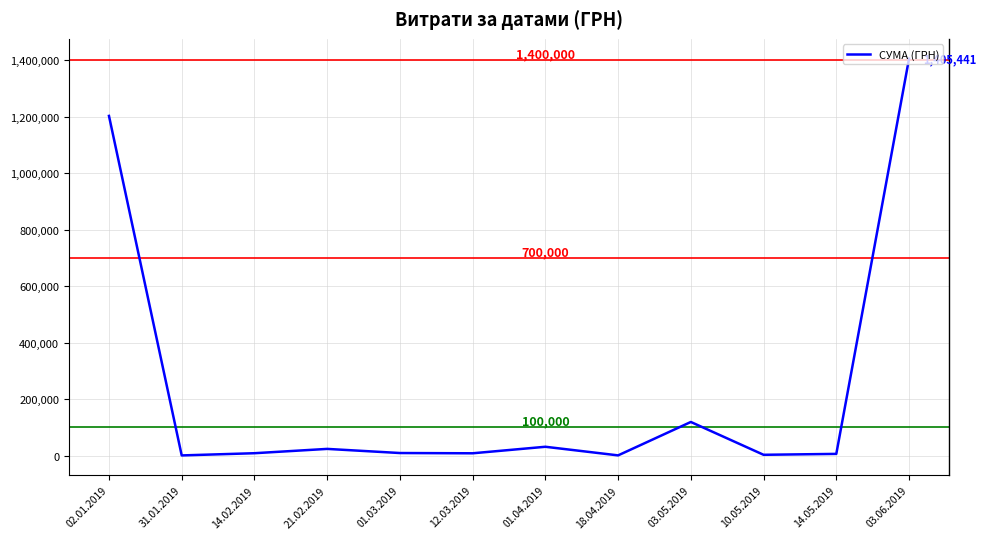

Is it true that the value at 03.06.2019 is 1405441.2?

True